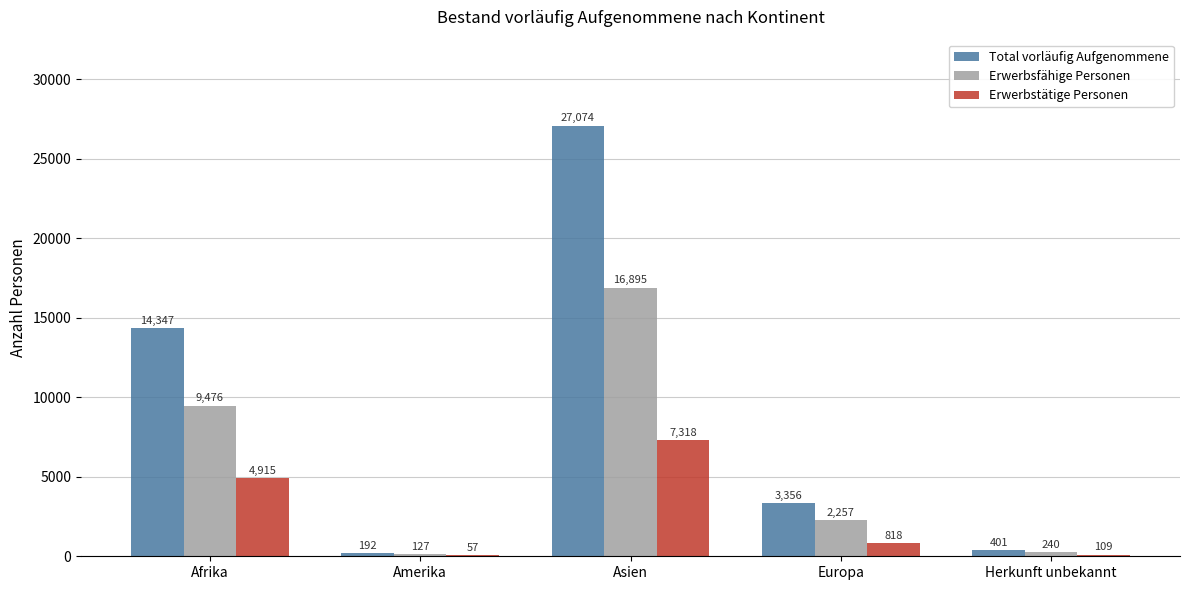

Where is Erwerbstätige Personen nearest to the value 3687?

Afrika